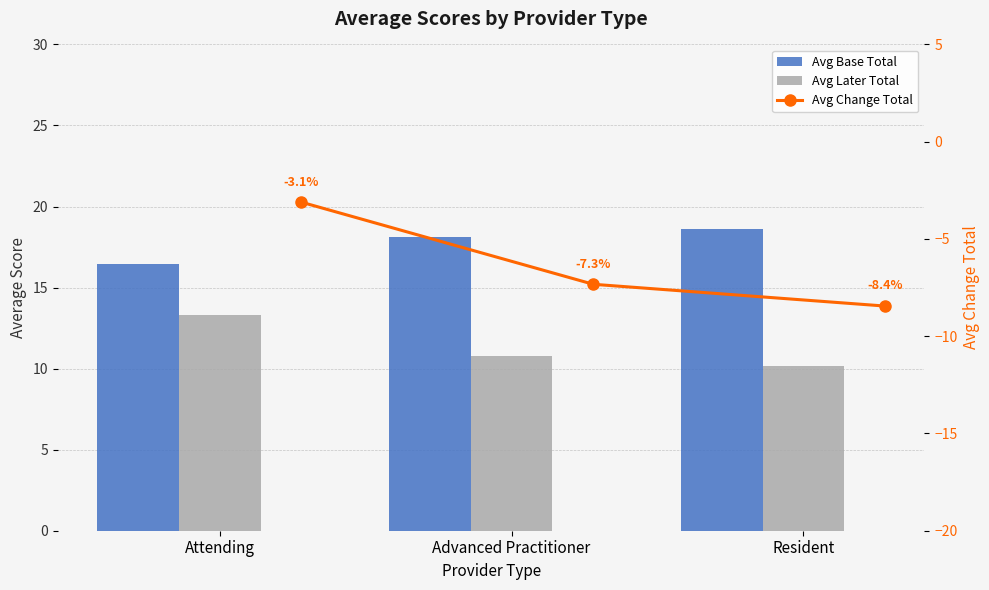

Are the bars horizontal?

No